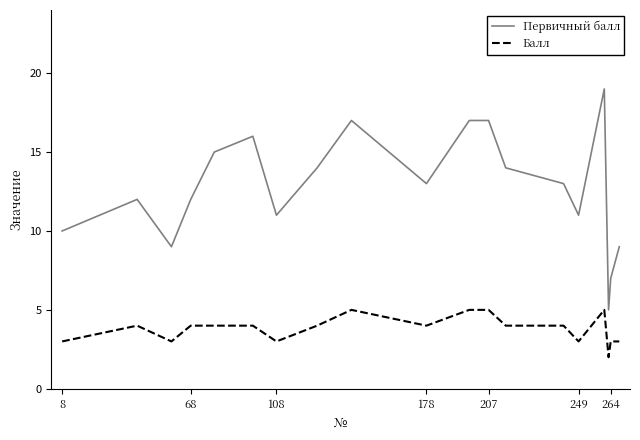

Reading right to left, what are all the values shown in this chart?

Первичный балл: 9	7	5	19	11	13	14	17	17	17	13	17	14	11	16	15	12	9	12	10
Балл: 3	3	2	5	3	4	4	5	5	5	4	5	4	3	4	4	4	3	4	3